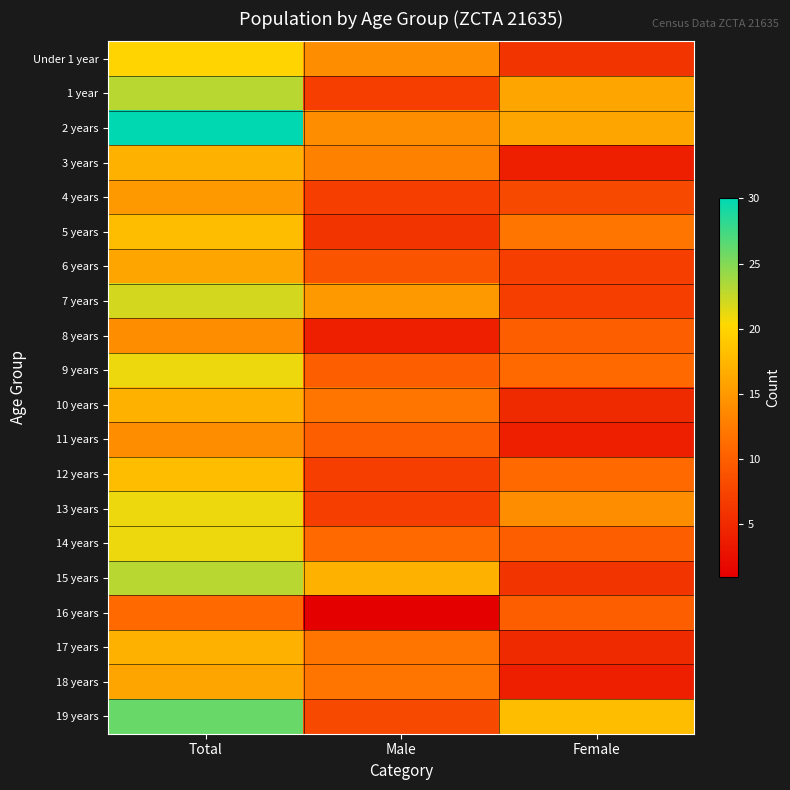

Reading right to left, extract all data points from this chart.

Under 1 year: Female=6	Male=14	Total=20
1 year: Female=16	Male=7	Total=23
2 years: Female=16	Male=14	Total=30
3 years: Female=4	Male=13	Total=17
4 years: Female=8	Male=7	Total=15
5 years: Female=12	Male=6	Total=18
6 years: Female=7	Male=9	Total=16
7 years: Female=7	Male=15	Total=22
8 years: Female=10	Male=4	Total=14
9 years: Female=11	Male=10	Total=21
10 years: Female=5	Male=12	Total=17
11 years: Female=4	Male=10	Total=14
12 years: Female=11	Male=7	Total=18
13 years: Female=14	Male=7	Total=21
14 years: Female=10	Male=11	Total=21
15 years: Female=6	Male=17	Total=23
16 years: Female=10	Male=1	Total=11
17 years: Female=5	Male=12	Total=17
18 years: Female=4	Male=12	Total=16
19 years: Female=18	Male=8	Total=26